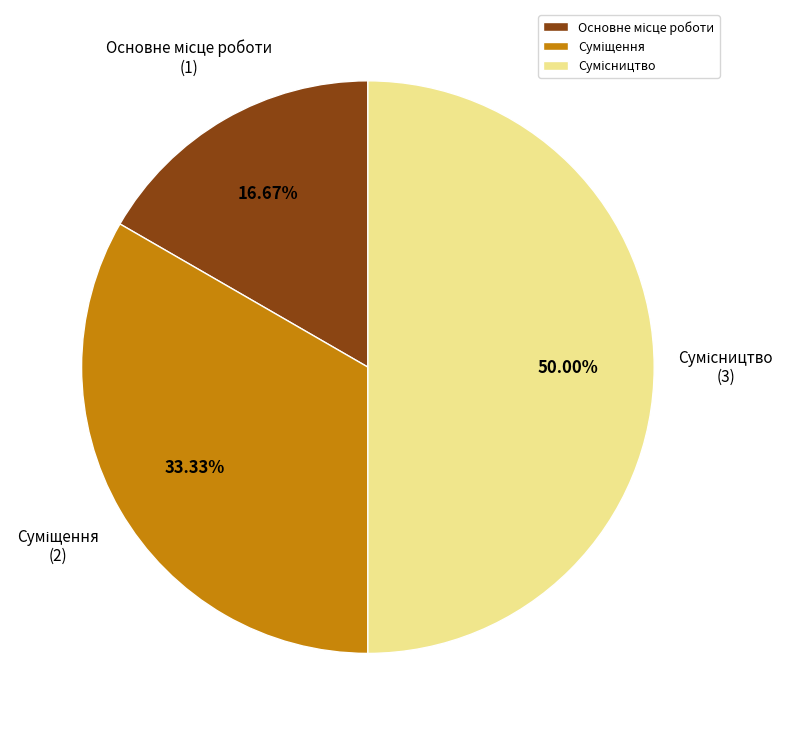

Does Суміщення account for over 50% of the chart?

No